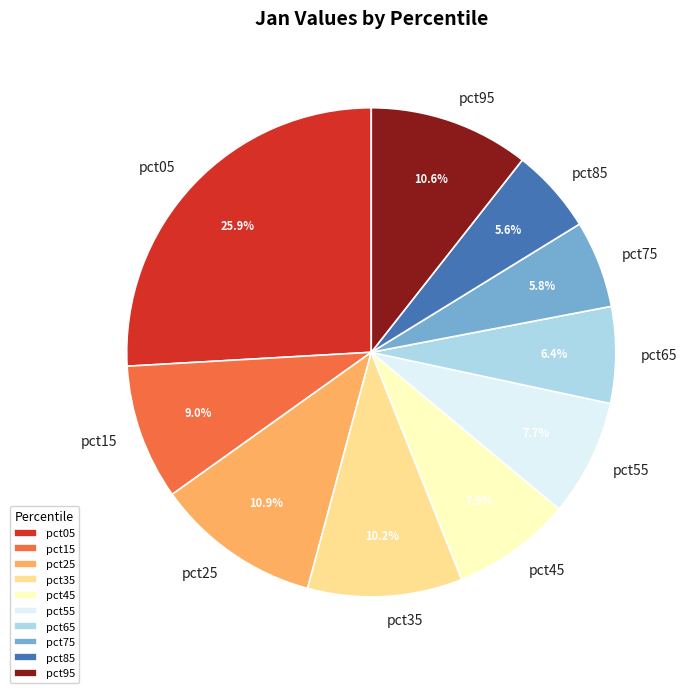

To the nearest percent, what is the average slice percentage?

10%